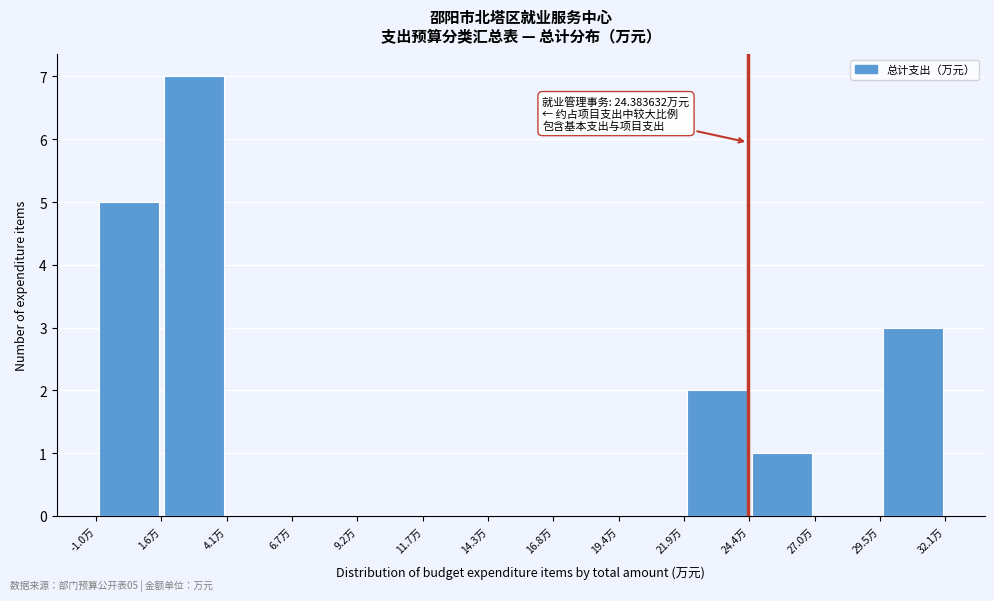

Which range on the x-axis has the tallest bar?

1.5 to 4.0